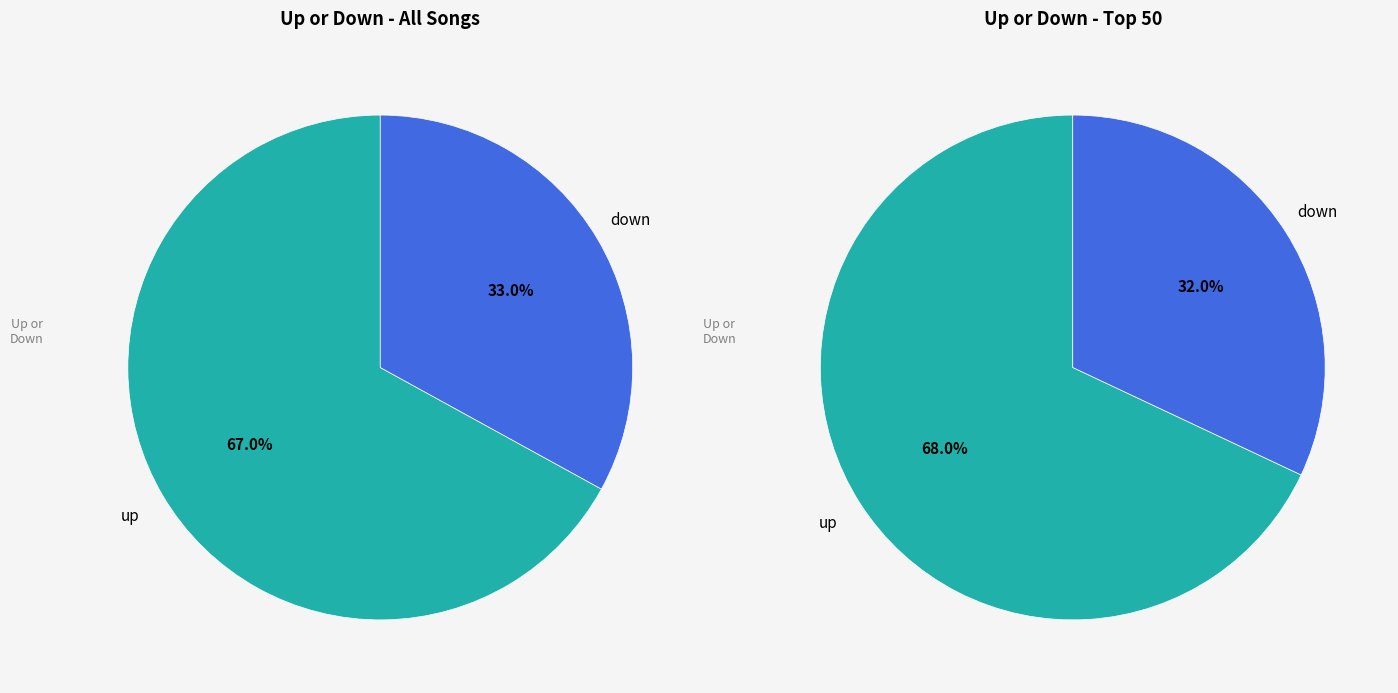

What is the smallest slice in the pie chart?

down